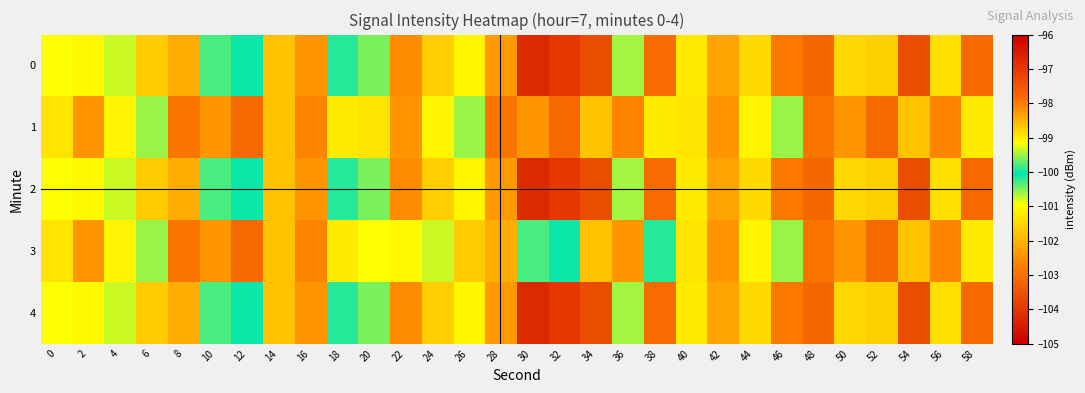

List the series in order of their peak value, lowest first.

1, 3, 0, 2, 4